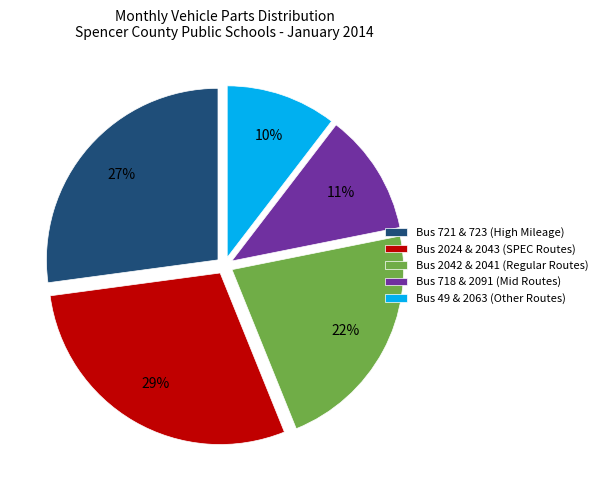

Does Bus 718 & 2091 (Mid Routes) account for over 50% of the chart?

No